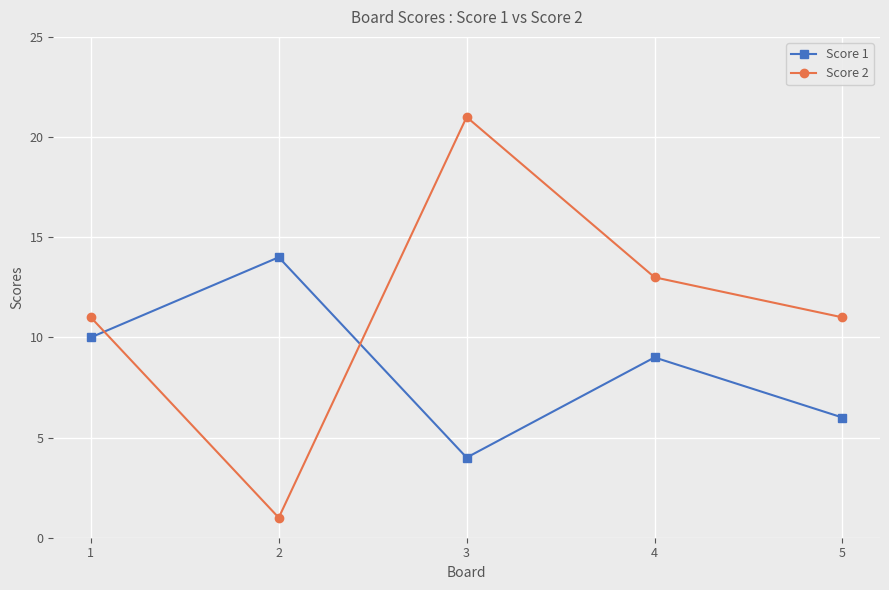

What is the highest value of the Score 2 series?

21